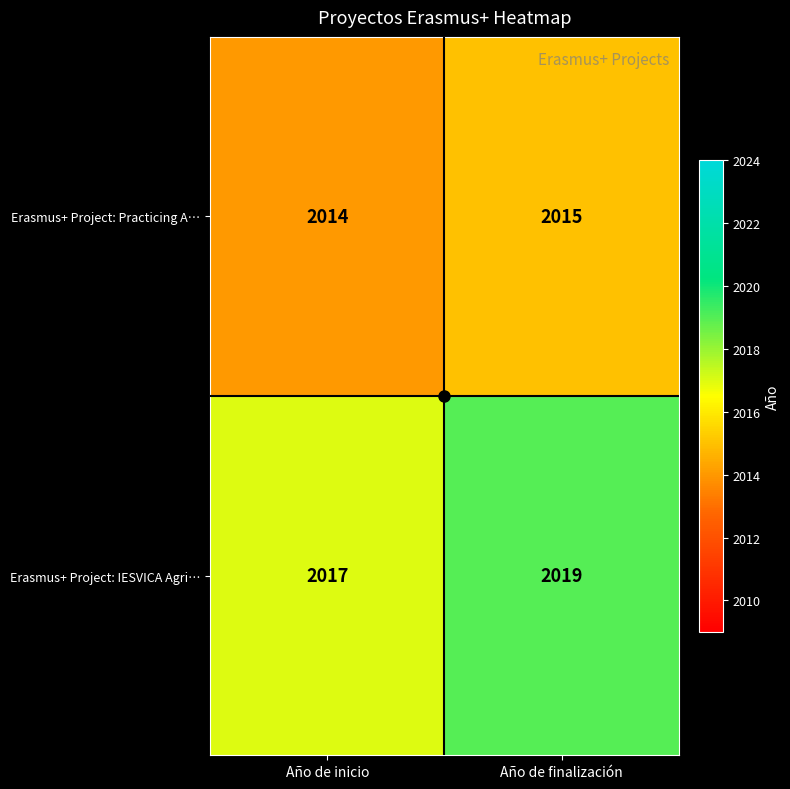

Rank the series at Año de finalización from lowest to highest value.

Erasmus+ Project: Practicing A…, Erasmus+ Project: IESVICA Agri…